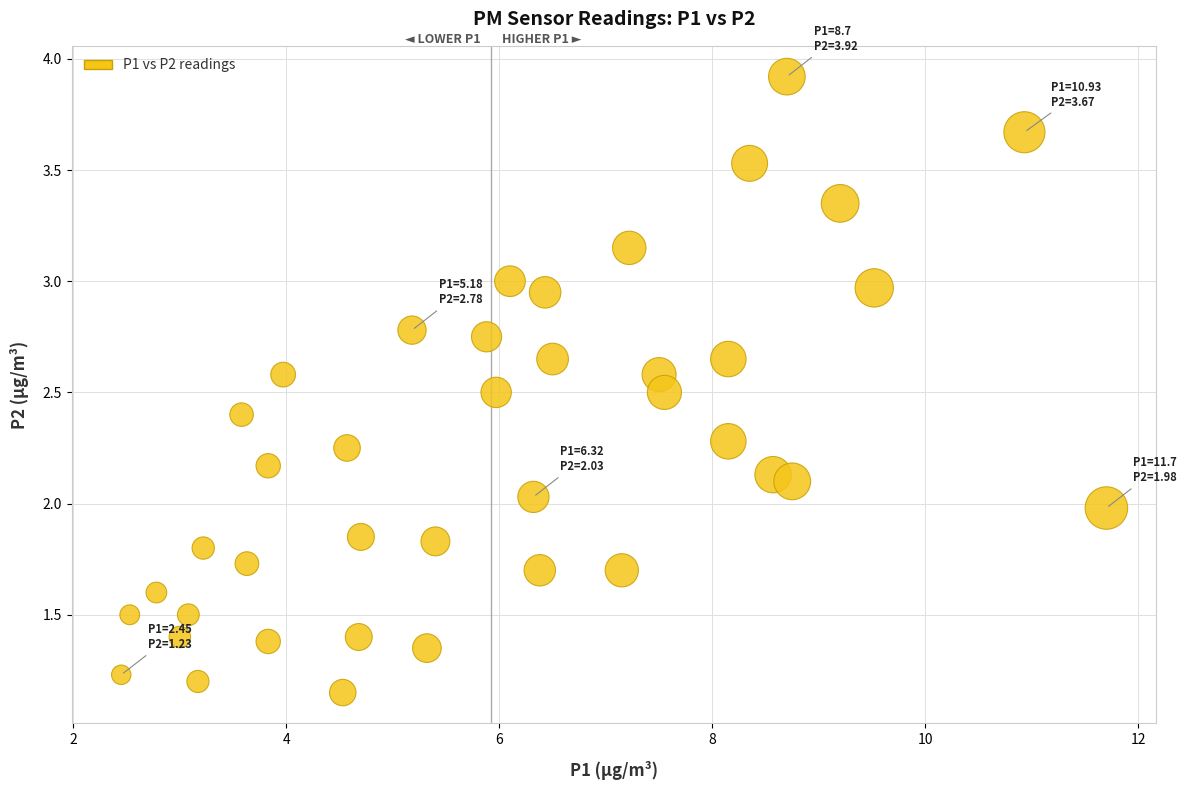

What is the range of X values (max minus min)?

9.2